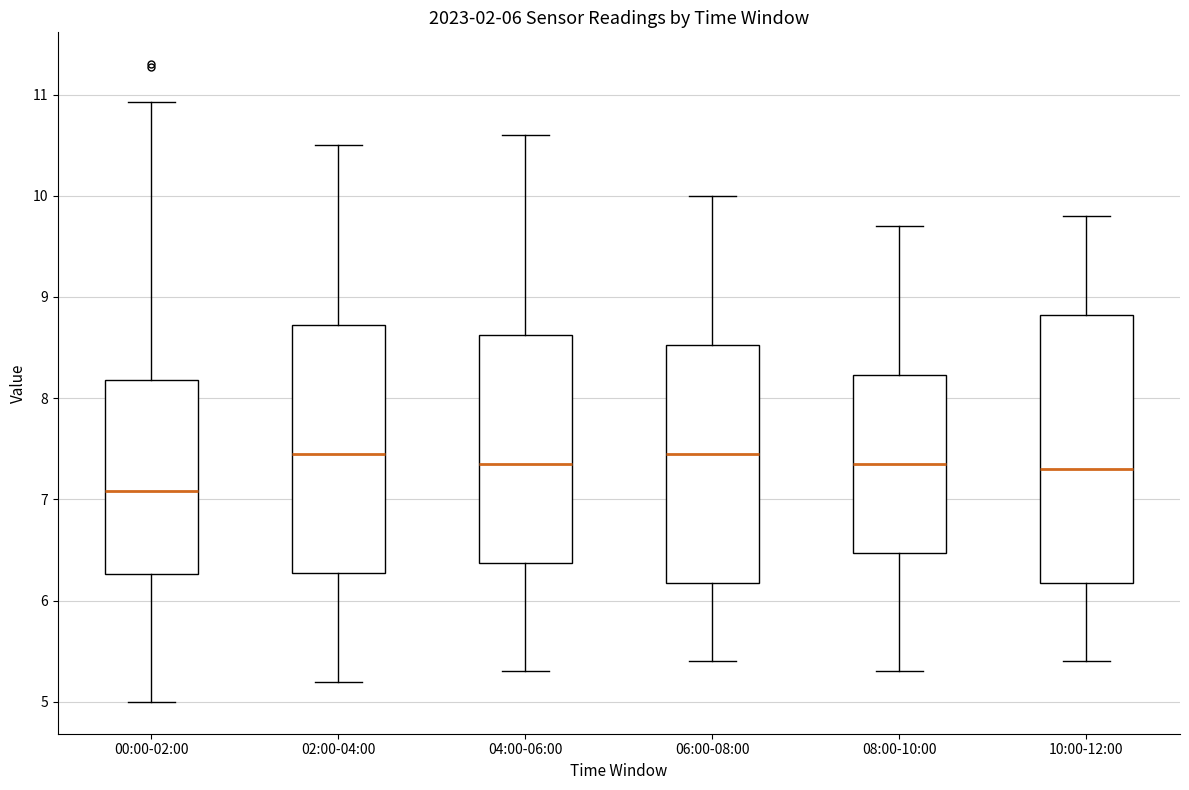

Comparing the boxes themselves (not the whiskers), which one is the tallest?

10:00-12:00